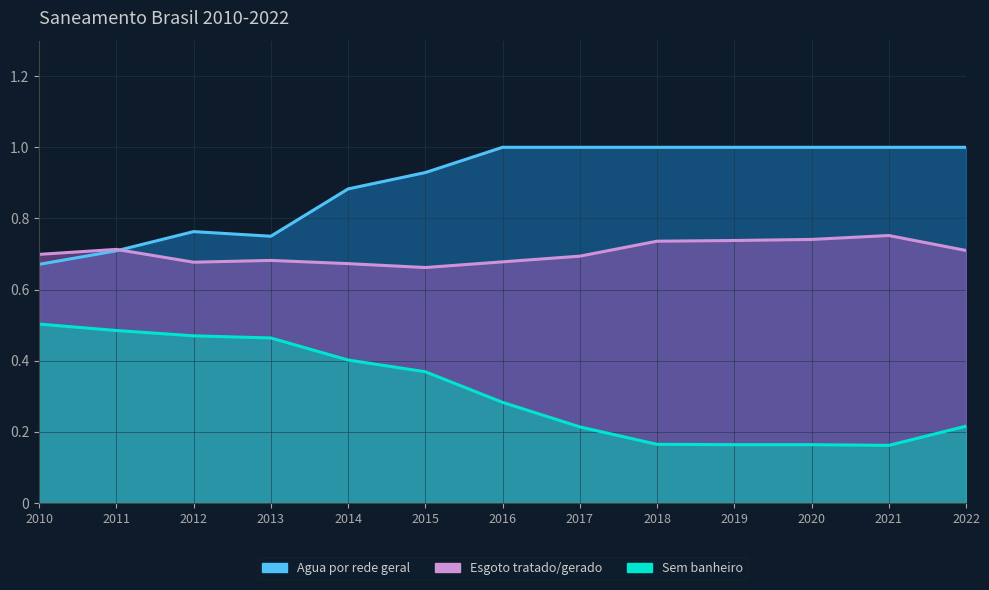

Where is Agua por rede geral nearest to the value 0?

2010